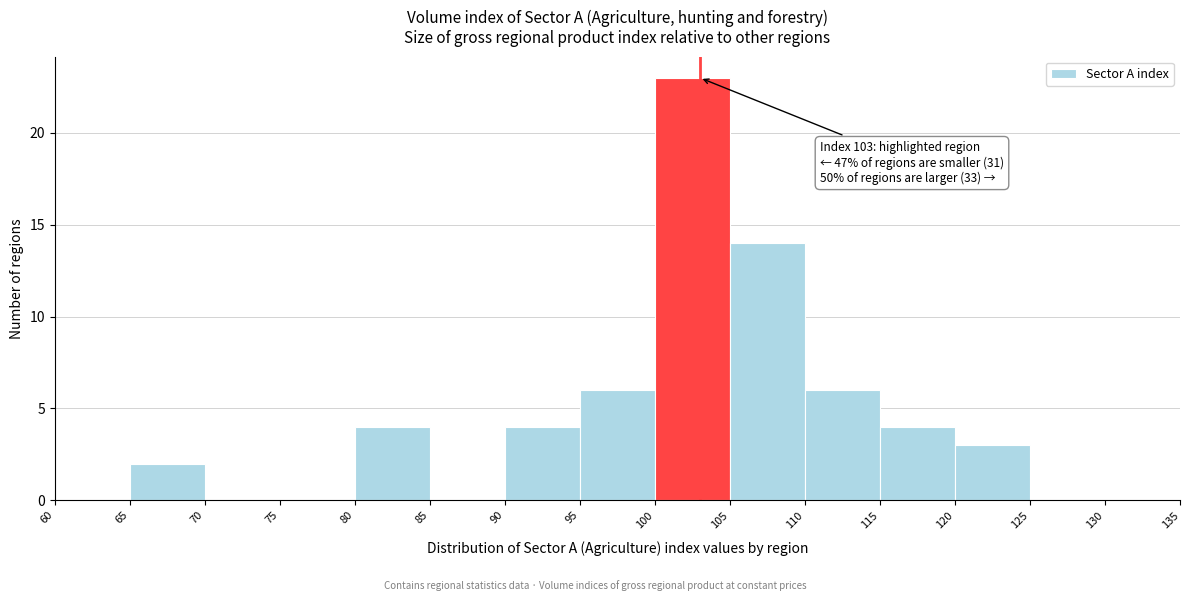

Over which range of the x-axis is the bar tallest?

100 to 105